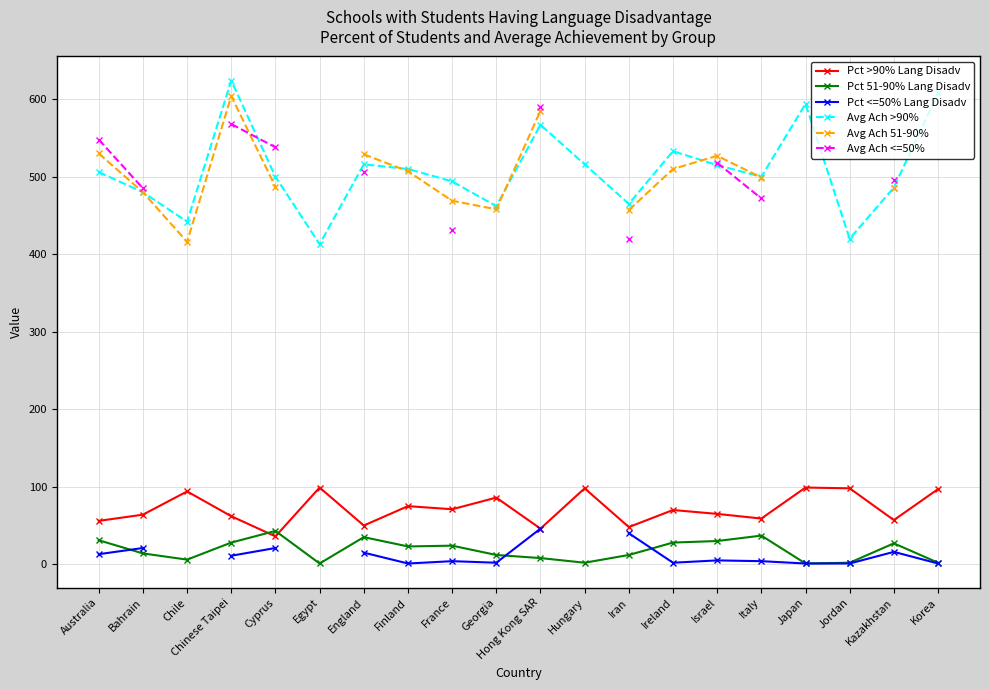

At which category is the sum across all series the highest?

Chinese Taipei